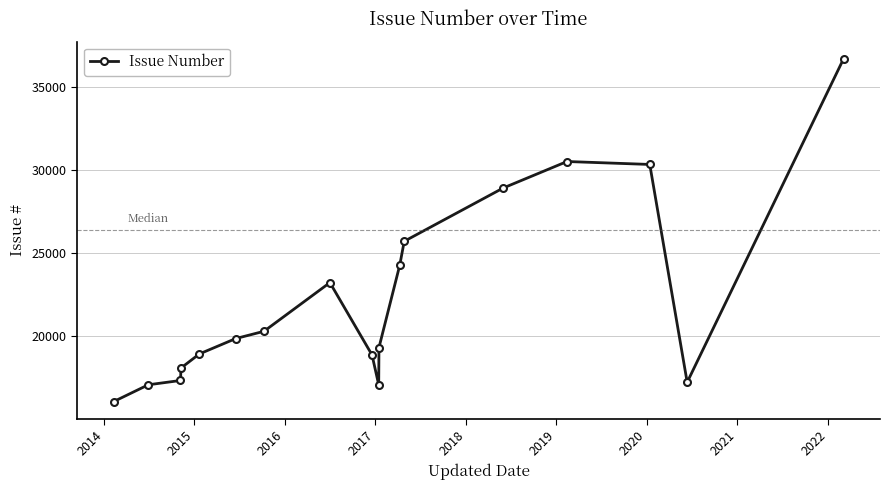

What is the smallest value displayed?

16051